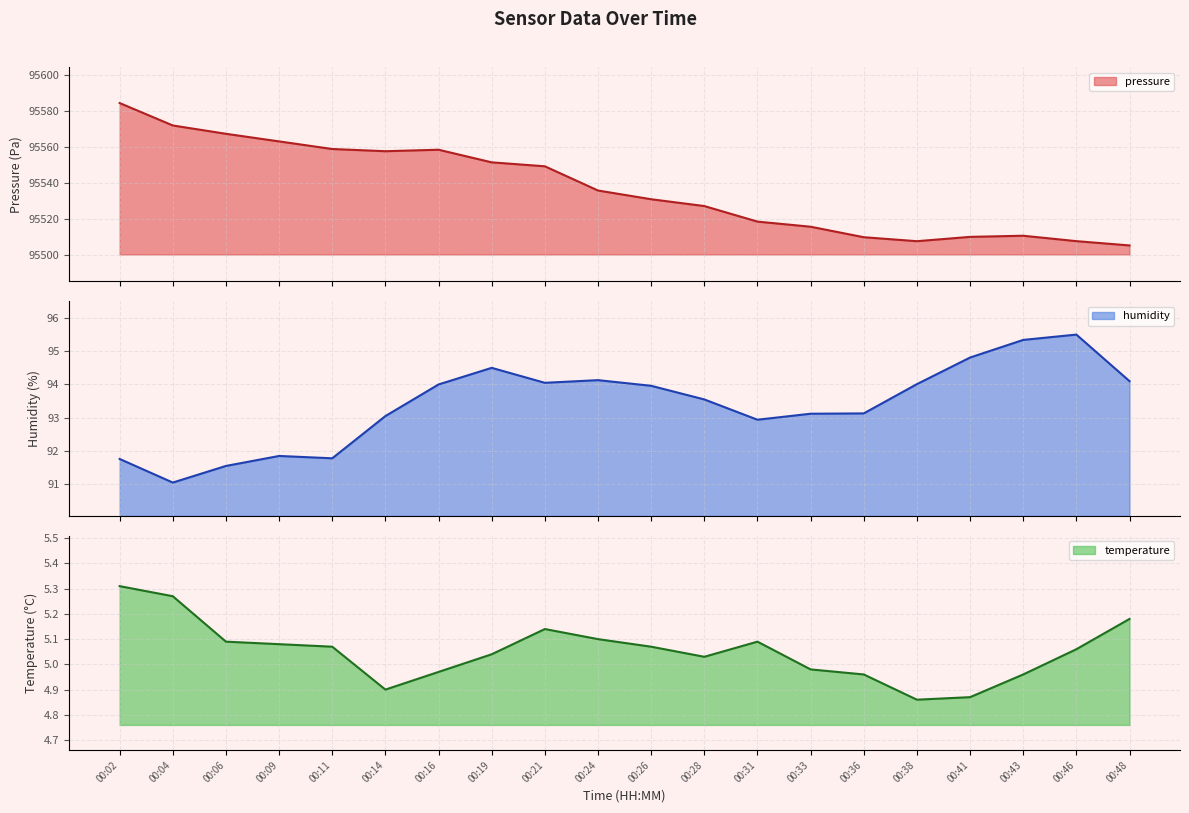

List the series in order of their peak value, lowest first.

temperature, humidity, pressure